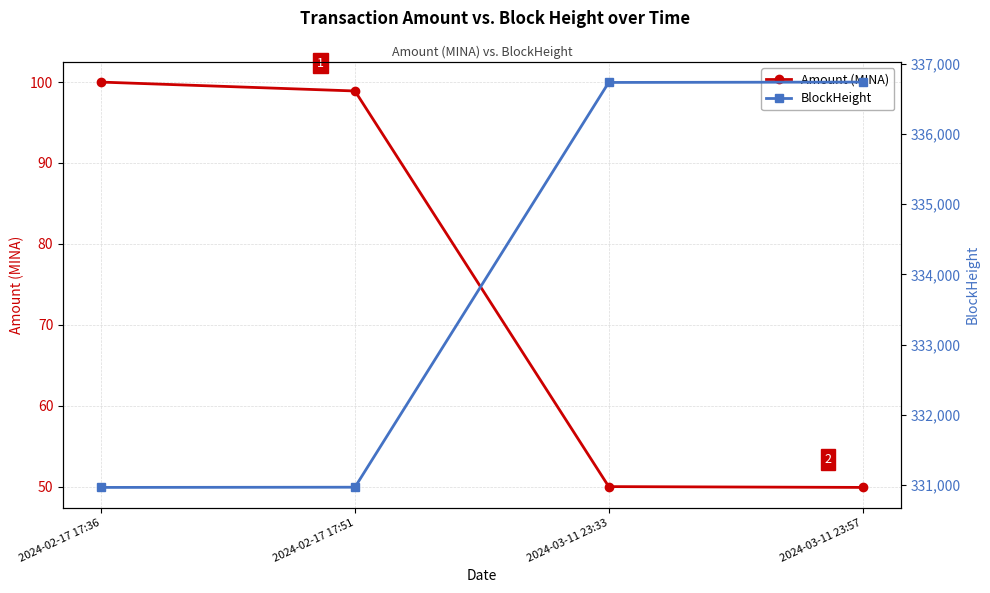

What position from the right is 2024-02-17 17:36?

4